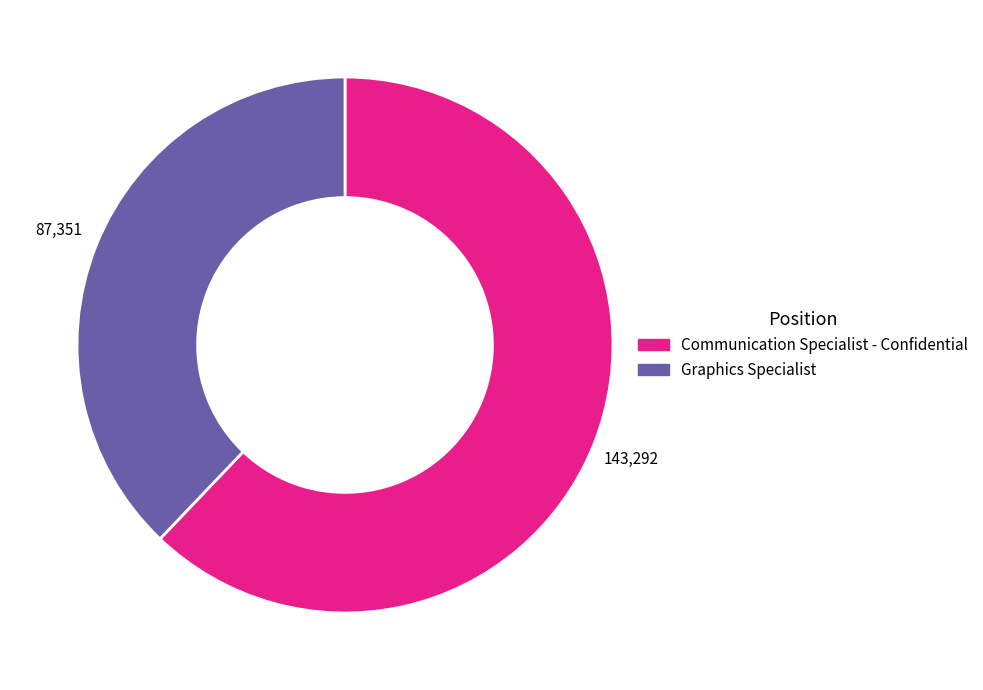

Which category has the smallest portion of the pie?

Graphics Specialist